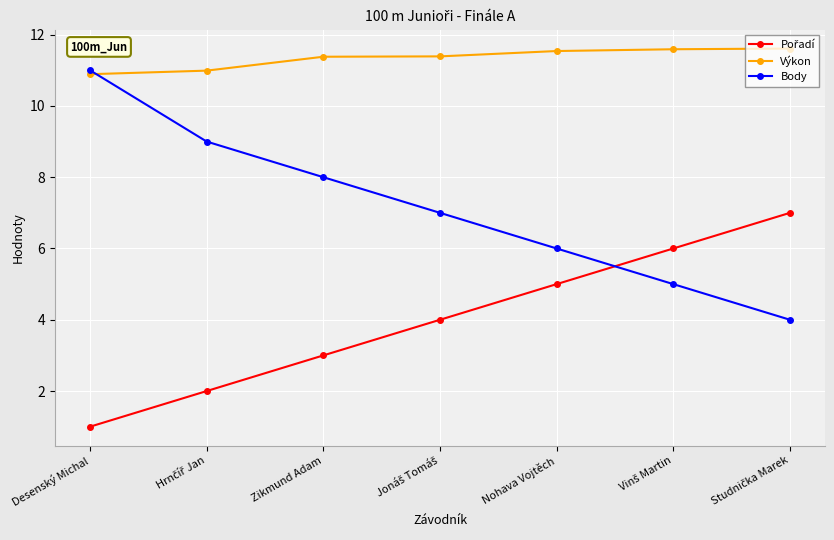

Which series has the widest spread of values?

Body